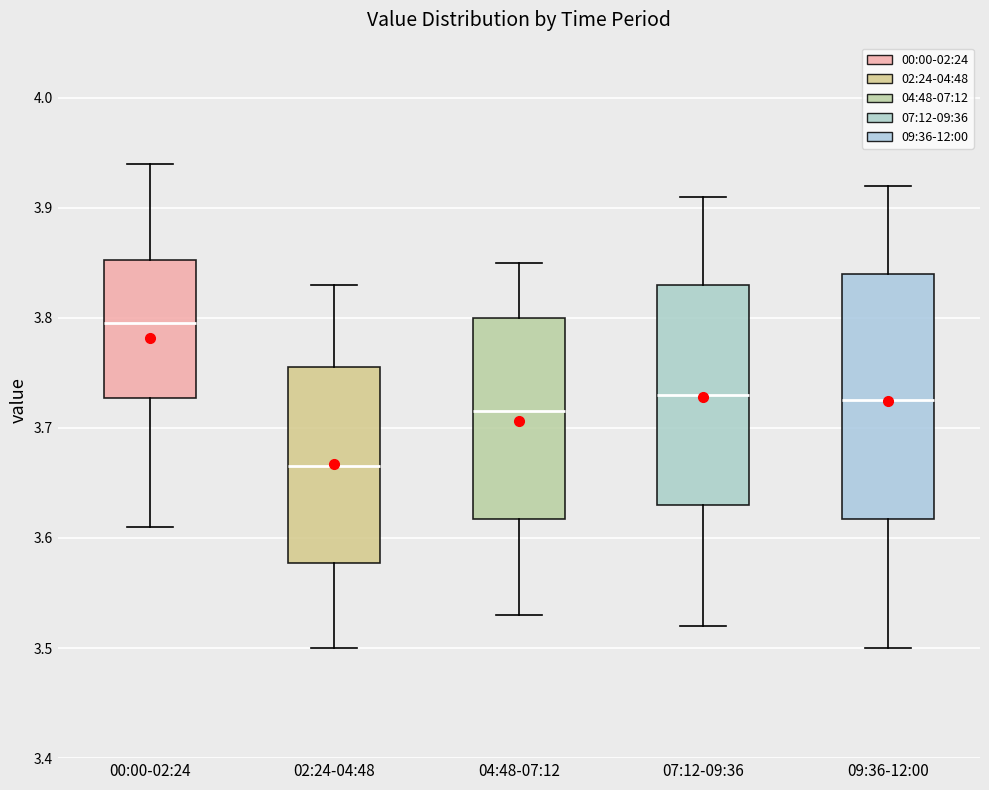

Which box has the highest median line?

00:00-02:24